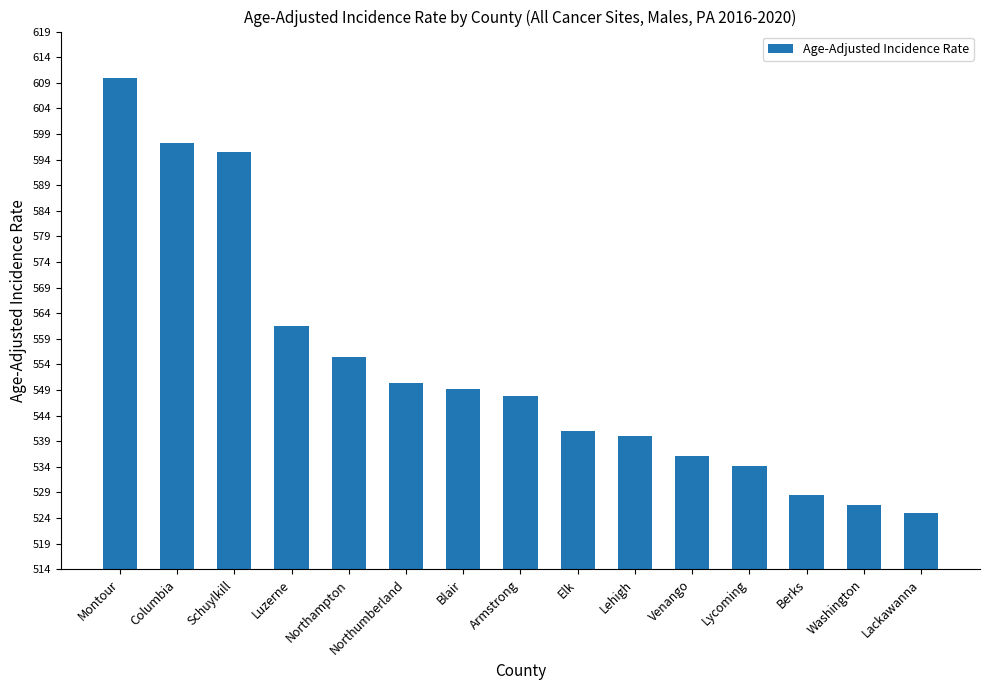

Reading left to right, list all the values displayed in this chart.

609.9	597.2	595.5	561.6	555.4	550.3	549.3	547.8	541.0	540.1	536.1	534.2	528.5	526.6	524.9